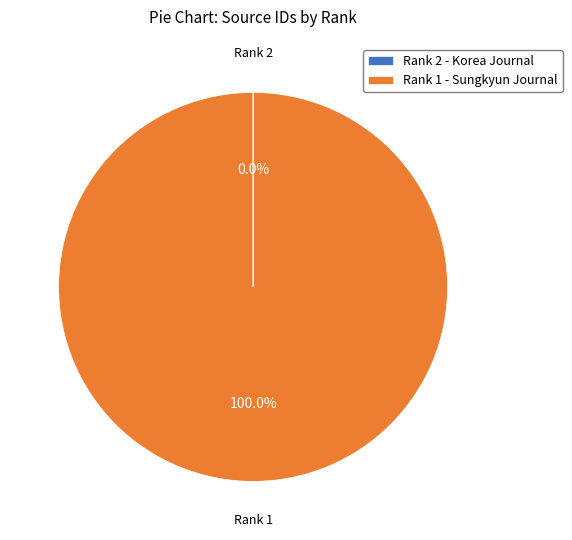

Is Rank 1 - Sungkyun Journal the majority of the pie?

Yes